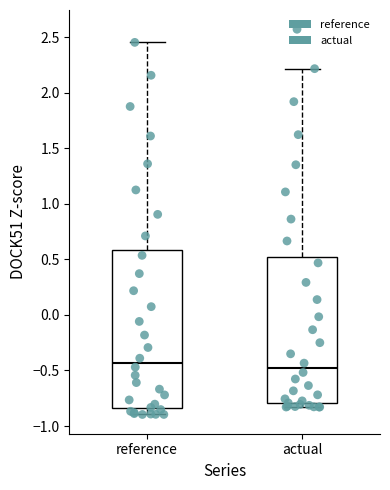

Reading left to right, read every box against the y-axis: the position of its median line, the range the box covers, and the ends of its whiskers. The values are not printed on the chart, so give them approximately, as read against the axis.

reference: median -0.45, box -0.85 to 0.60, whiskers -0.90 to 2.45
actual: median -0.50, box -0.80 to 0.50, whiskers -0.85 to 2.20